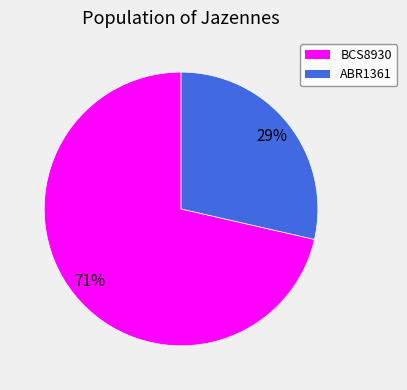

Is the sum of ABR1361 and BCS8930 greater than half?

Yes